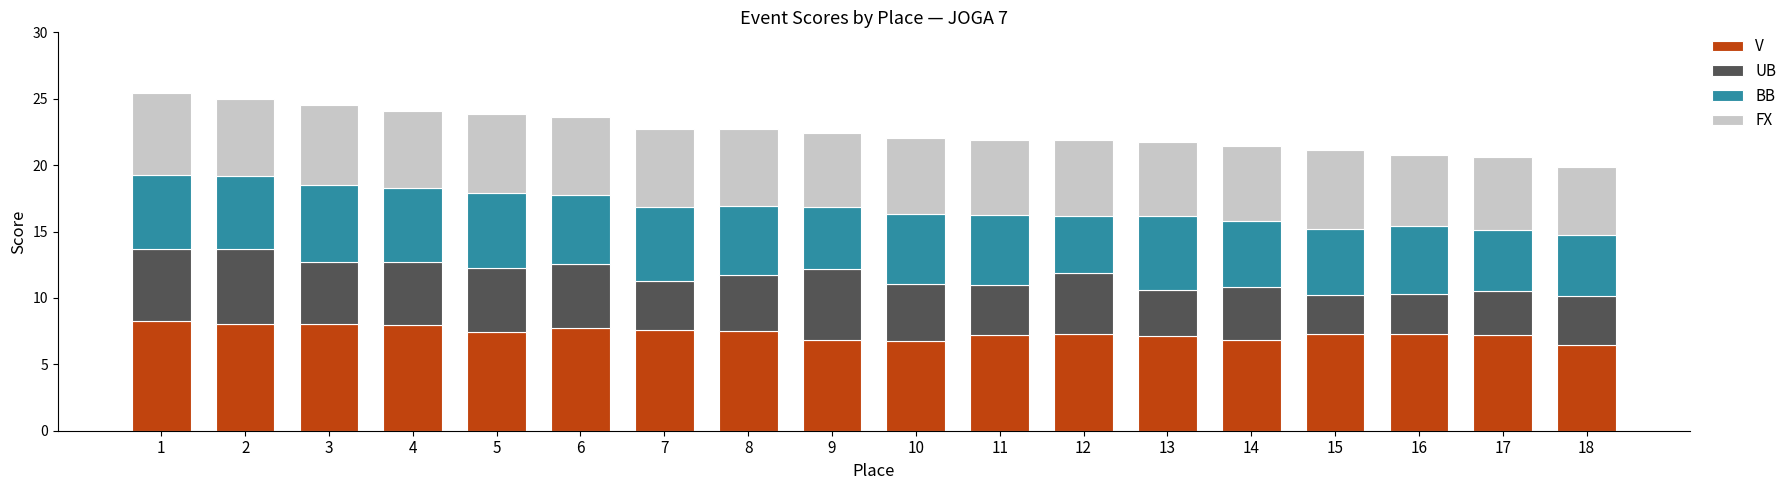

What is the total value across all series at 13?

21.8